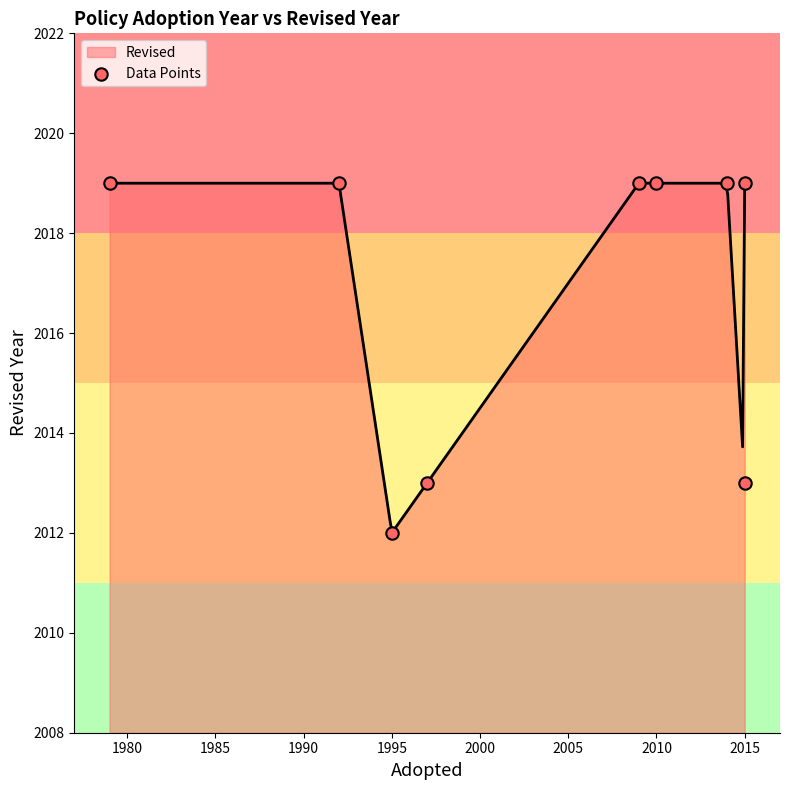

What is the lowest value of the Revised series?

2012.0